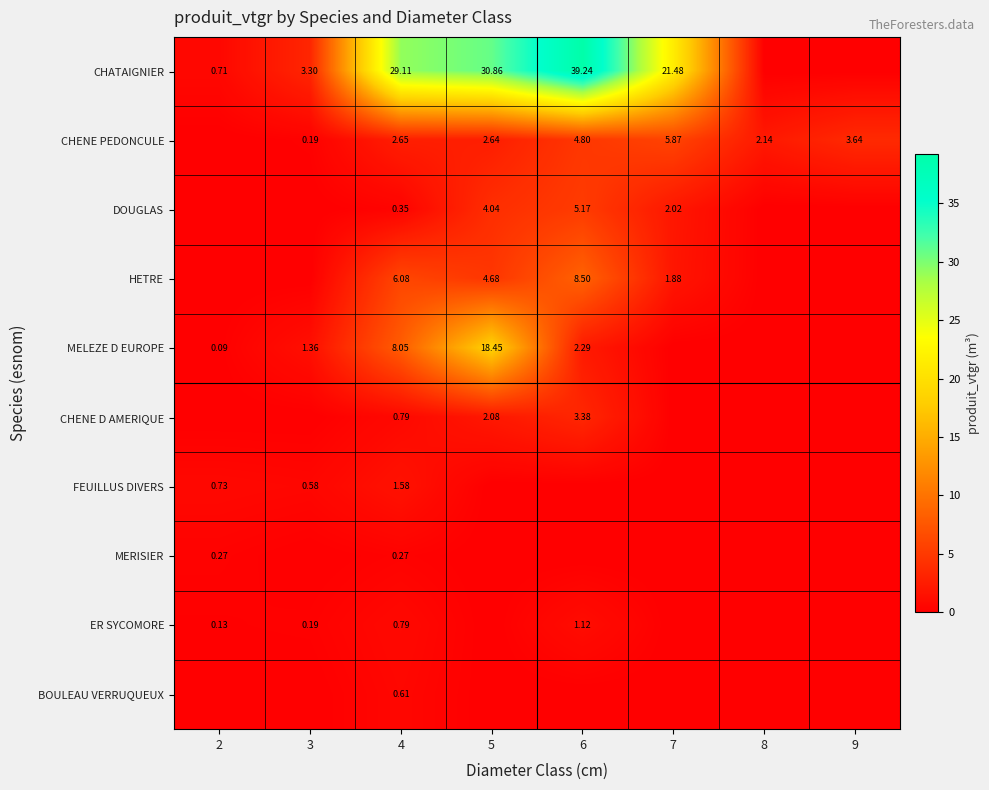

List the series in order of their peak value, highest first.

CHATAIGNIER, MELEZE D EUROPE, HETRE, CHENE PEDONCULE, DOUGLAS, CHENE D AMERIQUE, FEUILLUS DIVERS, ER SYCOMORE, BOULEAU VERRUQUEUX, MERISIER